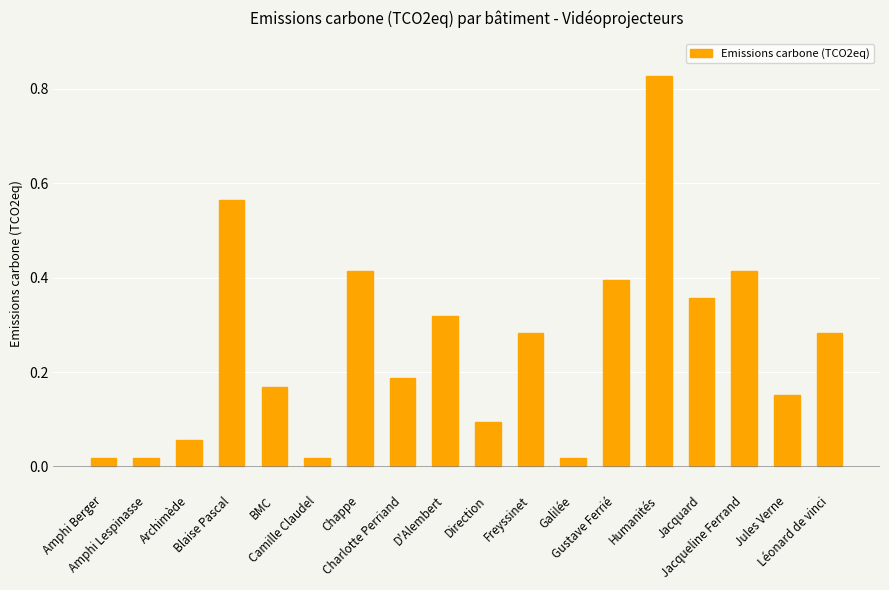

What is the sum of all values?

4.6